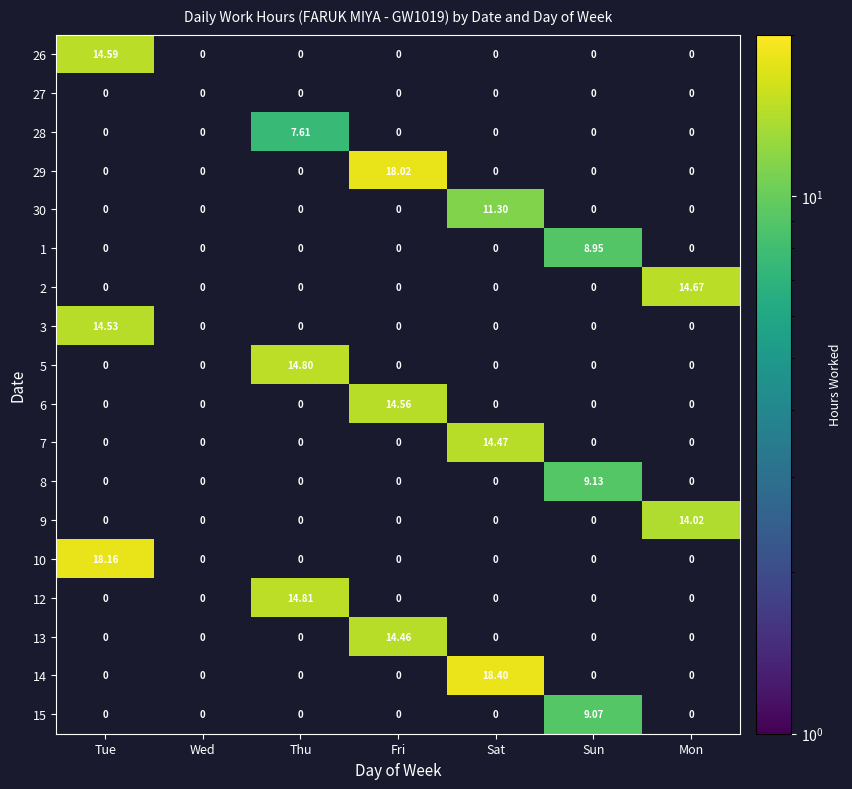

What is the minimum value shown in the chart?

7.6